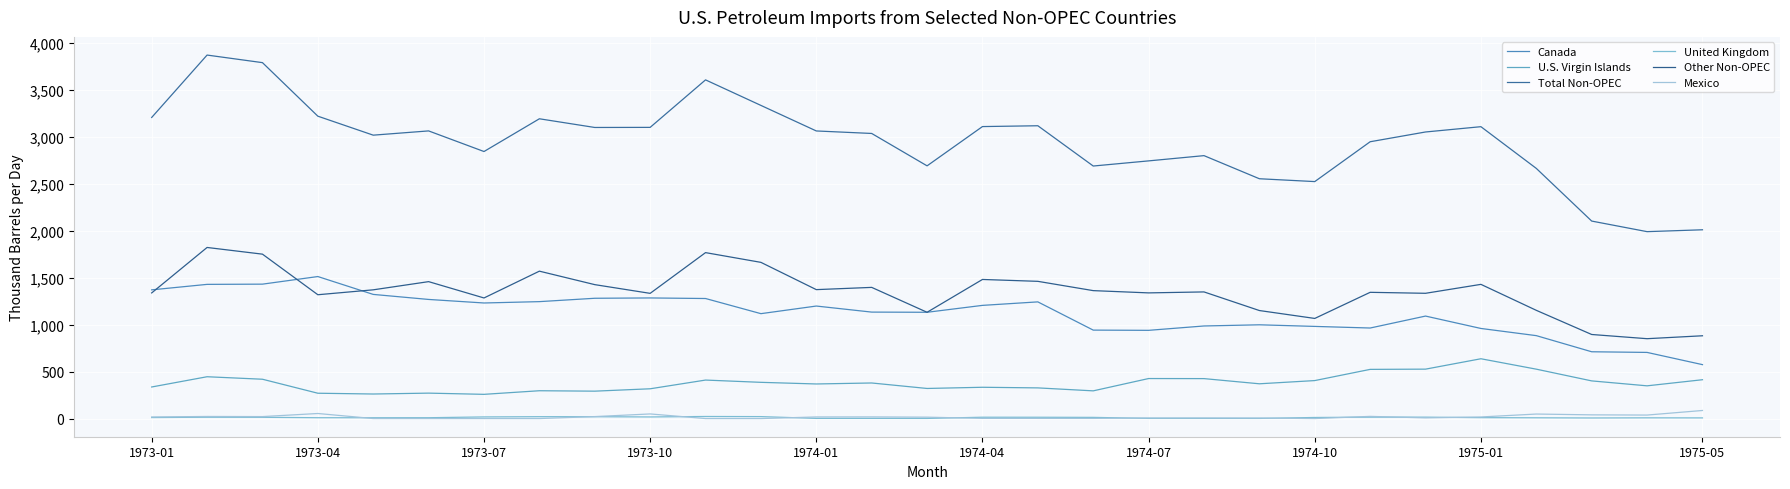

In Total Non-OPEC, how many points are lower than both neighbors (excluding endpoints)?

7